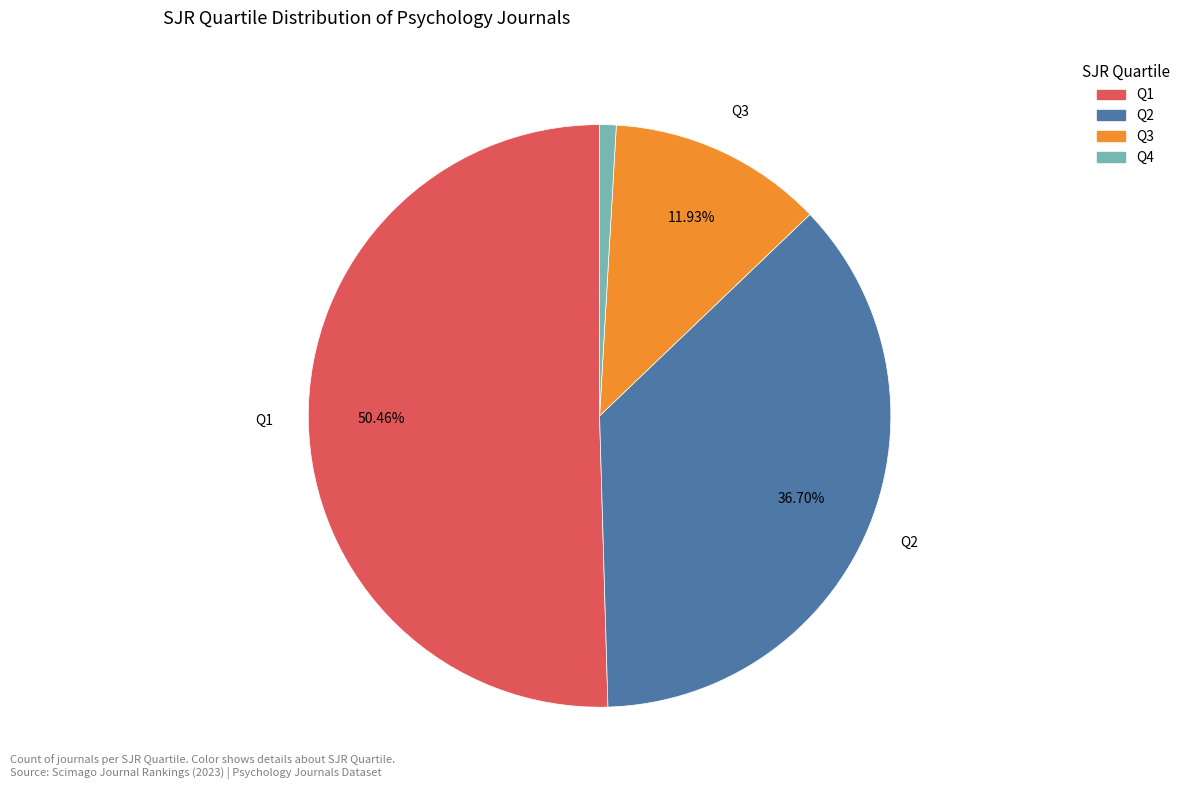

Which category accounts for the majority?

Q1